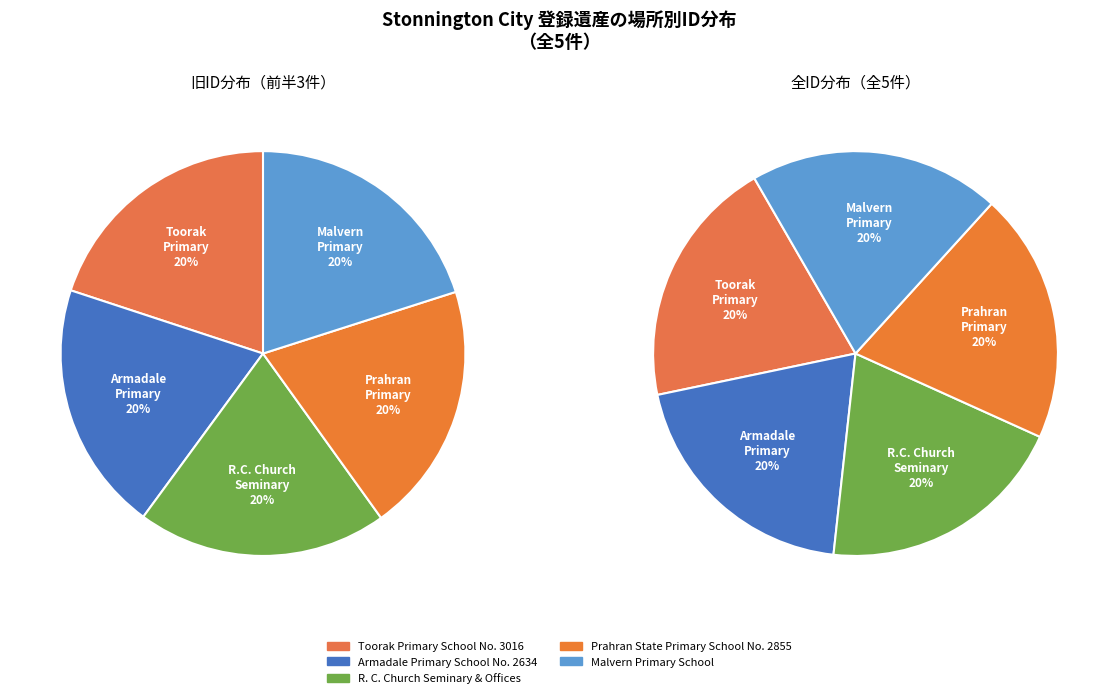

Is it true that Prahran State Primary School No. 2855 is 20% of the pie?

True